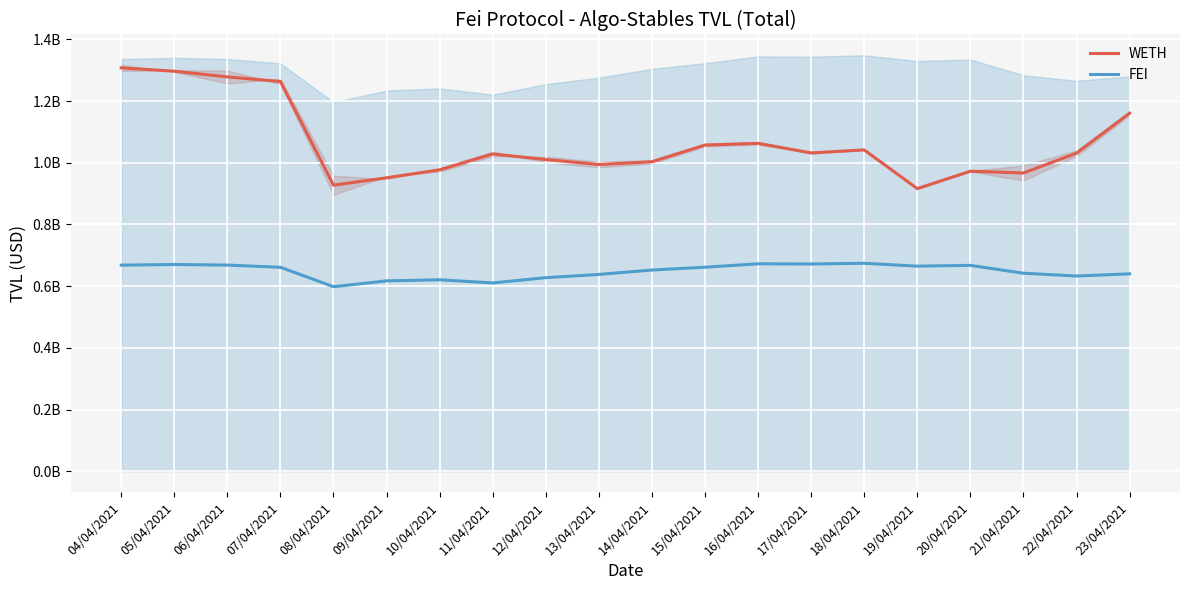

Where is FEI nearest to the value 0?

08/04/2021